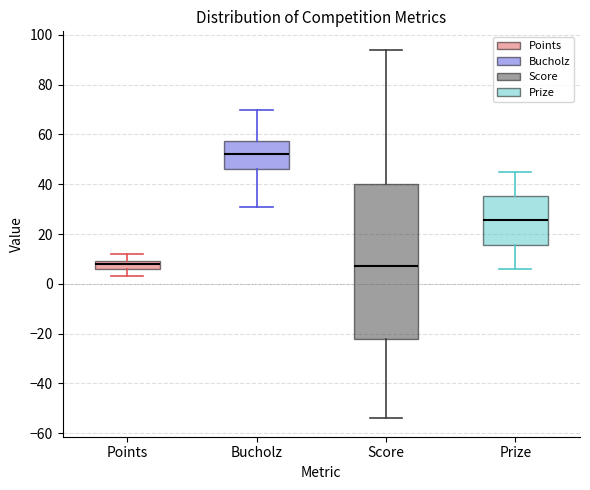

Reading left to right, read every box against the y-axis: the position of its median line, the range the box covers, and the ends of its whiskers. The values are not printed on the chart, so give them approximately, as read against the axis.

Points: median 8, box 6 to 10, whiskers 4 to 12
Bucholz: median 52, box 46 to 58, whiskers 32 to 70
Score: median 8, box -22 to 40, whiskers -54 to 94
Prize: median 26, box 16 to 36, whiskers 6 to 46